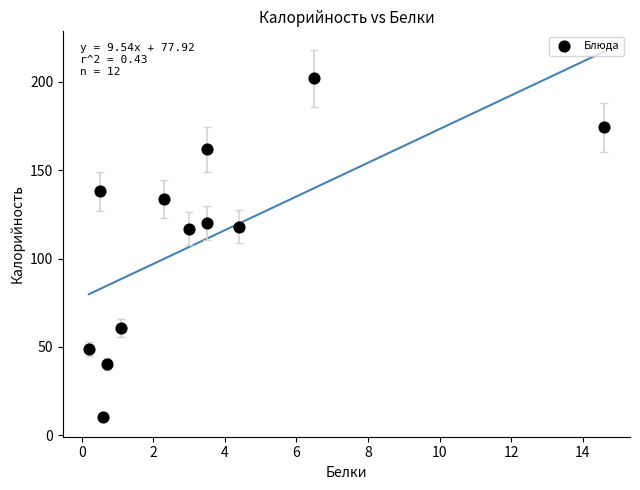

What is the range of X values (max minus min)?

14.4